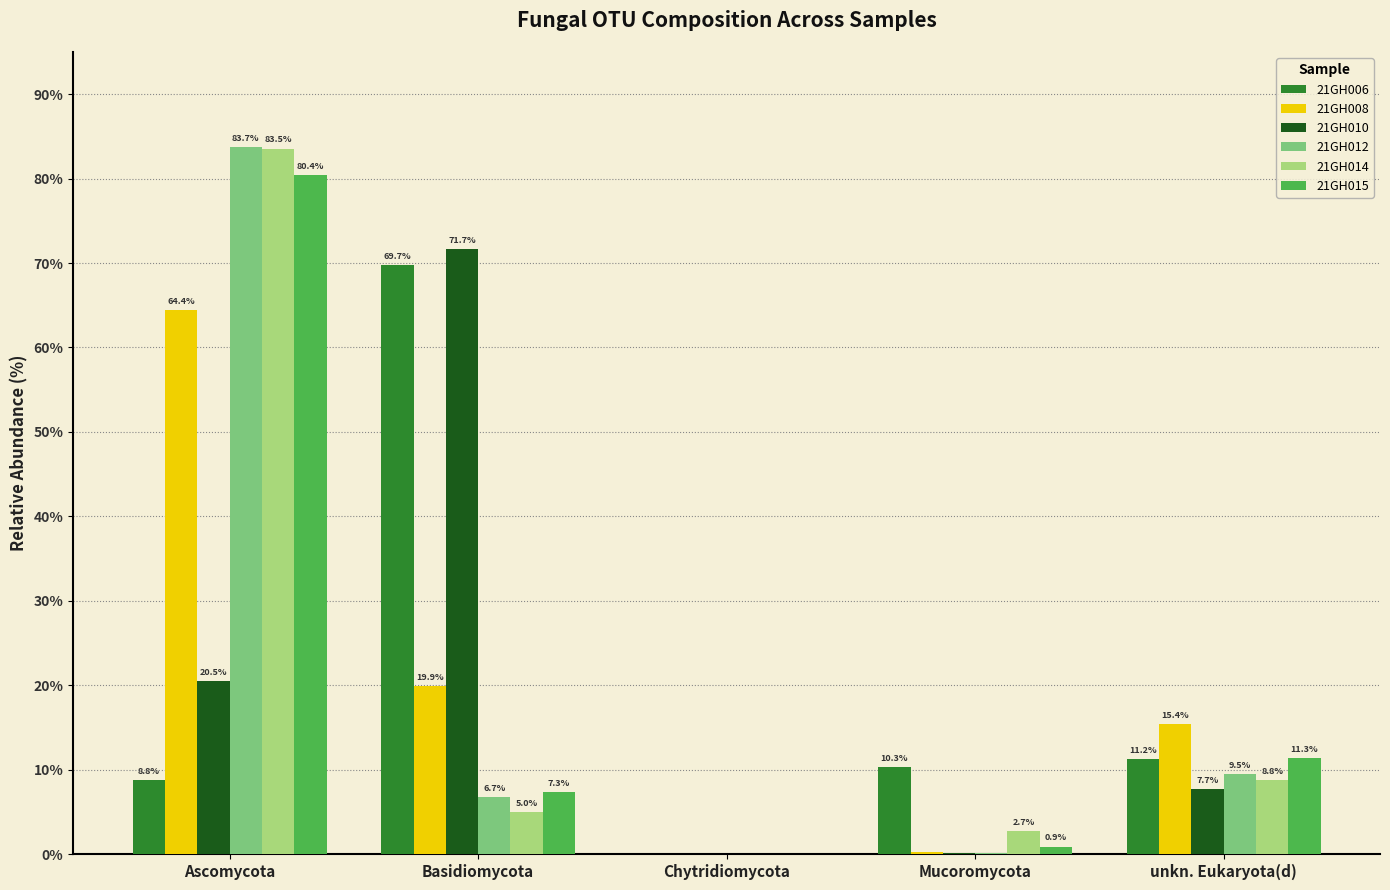

Is the value of 21GH006 at Mucoromycota greater than the value of 21GH008 at Chytridiomycota?

Yes